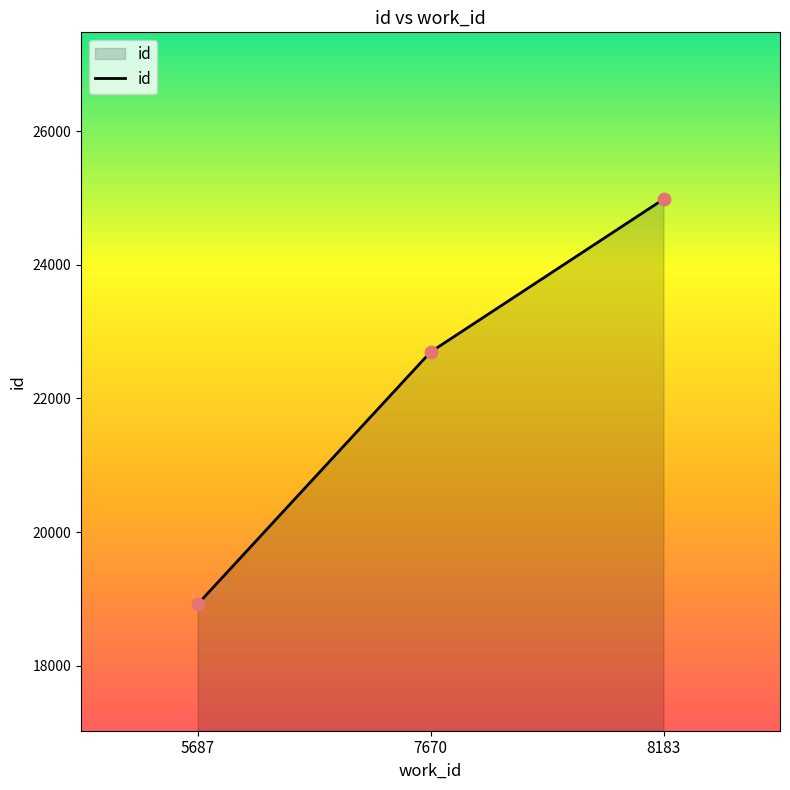

Approximately how many times larger is the value at 7670 compared to 8183?

0.9